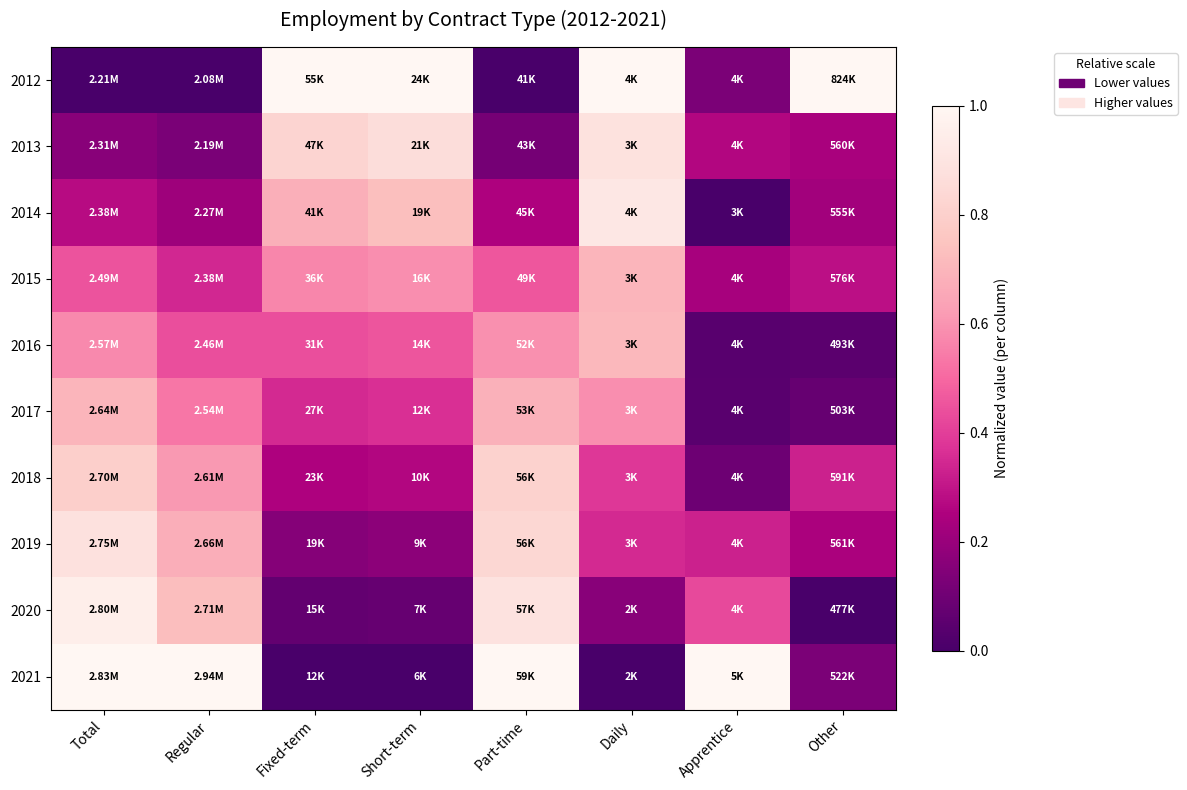

Reading left to right, list all the values displayed in this chart.

2012: Total=0.0	Regular=0.0	Fixed-term=1.0	Short-term=1.0	Part-time=0.0	Daily=1.0	Apprentice=0.1	Other=1.0
2013: Total=0.2	Regular=0.1	Fixed-term=0.8	Short-term=0.9	Part-time=0.1	Daily=0.9	Apprentice=0.3	Other=0.2
2014: Total=0.3	Regular=0.2	Fixed-term=0.7	Short-term=0.7	Part-time=0.3	Daily=0.9	Apprentice=0.0	Other=0.2
2015: Total=0.5	Regular=0.3	Fixed-term=0.6	Short-term=0.6	Part-time=0.5	Daily=0.7	Apprentice=0.2	Other=0.3
2016: Total=0.6	Regular=0.4	Fixed-term=0.4	Short-term=0.5	Part-time=0.6	Daily=0.7	Apprentice=0.0	Other=0.0
2017: Total=0.7	Regular=0.5	Fixed-term=0.3	Short-term=0.4	Part-time=0.7	Daily=0.6	Apprentice=0.0	Other=0.1
2018: Total=0.8	Regular=0.6	Fixed-term=0.3	Short-term=0.3	Part-time=0.8	Daily=0.4	Apprentice=0.1	Other=0.3
2019: Total=0.9	Regular=0.7	Fixed-term=0.2	Short-term=0.2	Part-time=0.8	Daily=0.3	Apprentice=0.3	Other=0.2
2020: Total=0.9	Regular=0.7	Fixed-term=0.1	Short-term=0.1	Part-time=0.9	Daily=0.2	Apprentice=0.4	Other=0.0
2021: Total=1.0	Regular=1.0	Fixed-term=0.0	Short-term=0.0	Part-time=1.0	Daily=0.0	Apprentice=1.0	Other=0.1